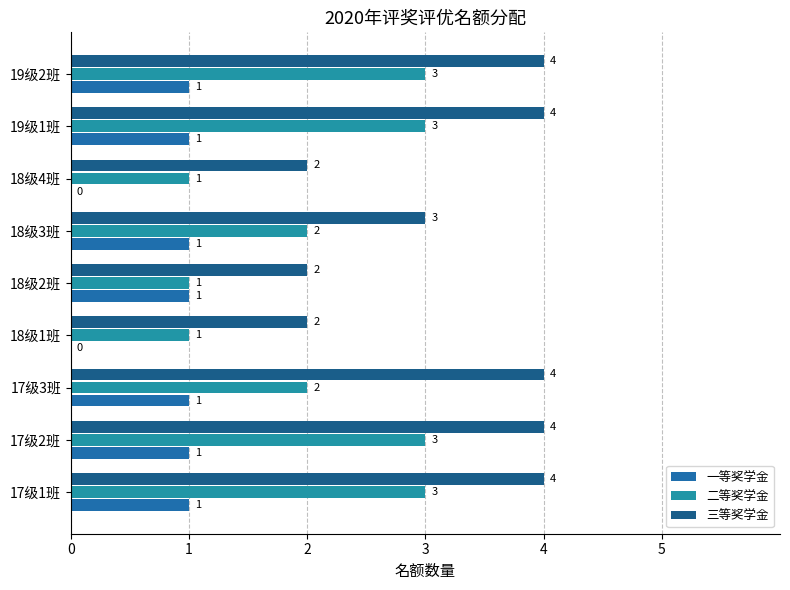

Count the 三等奖学金 values in the range 2 to 4.

9